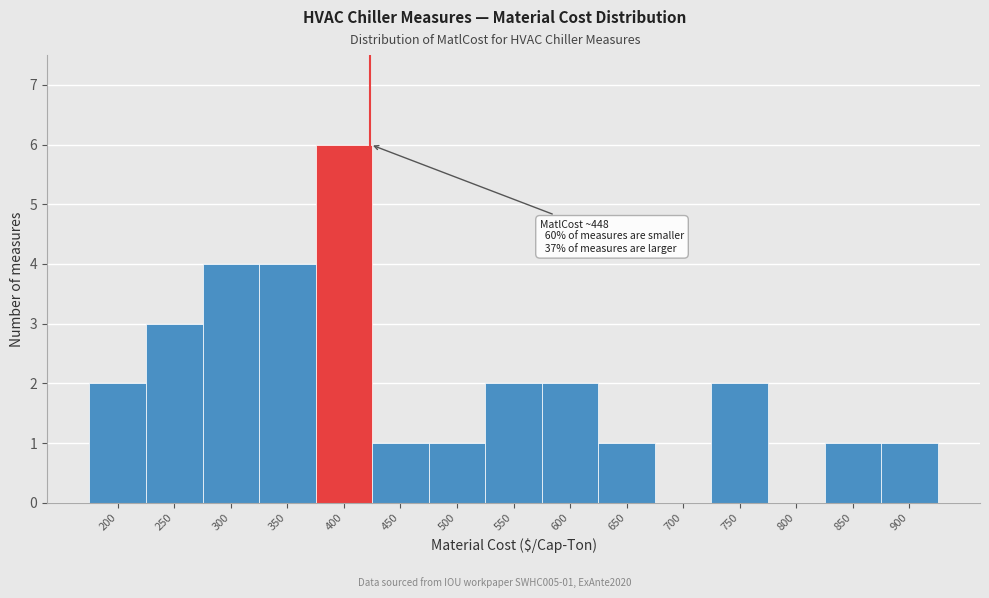

Reading right to left, list all the values displayed in this chart.

900=1	850=1	800=0	750=2	700=0	650=1	600=2	550=2	500=1	450=1	400=6	350=4	300=4	250=3	200=2